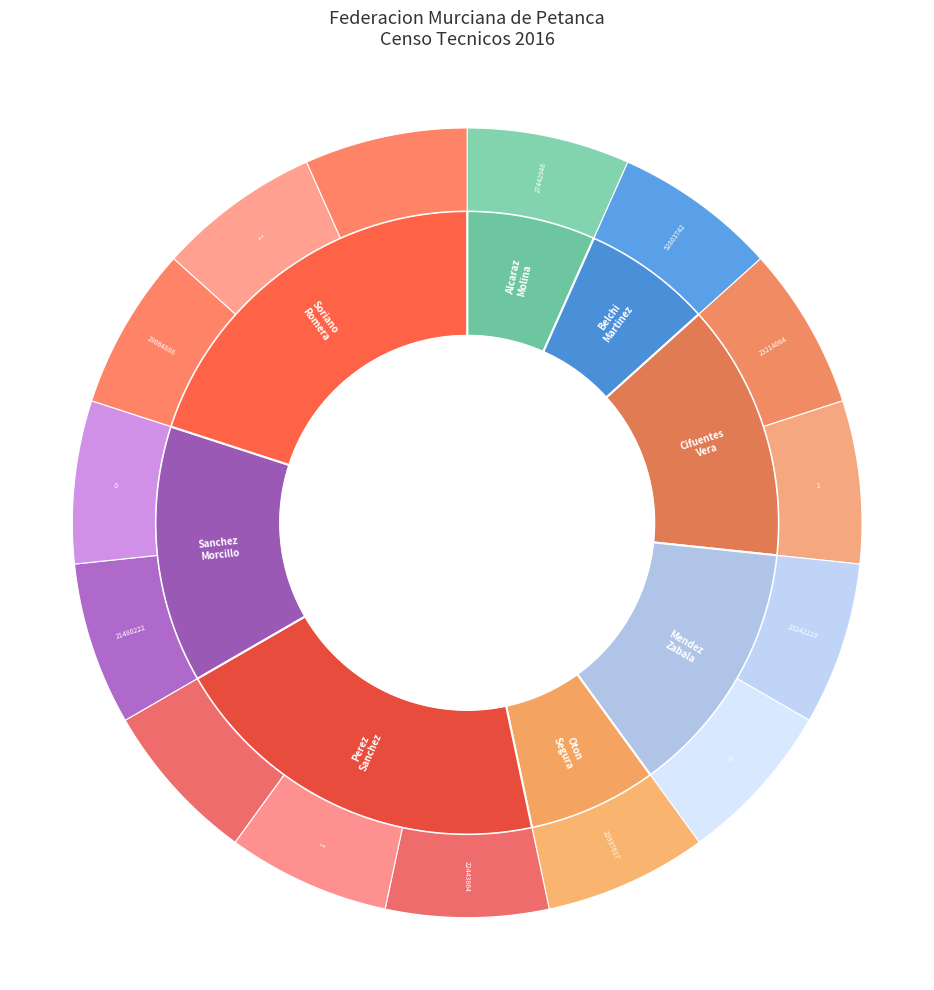

What percentage is NOT represented by 4?

93.3%